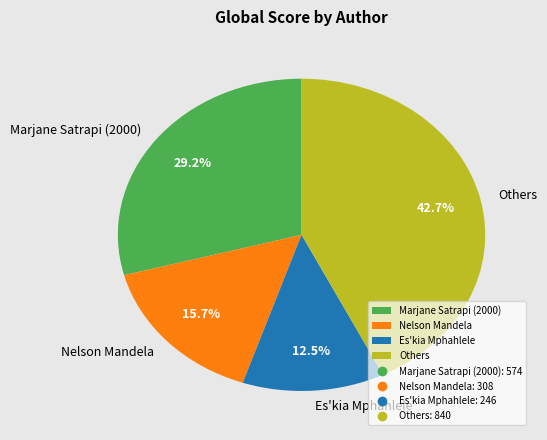

To the nearest percent, what portion does Marjane Satrapi (2000) represent?

29%